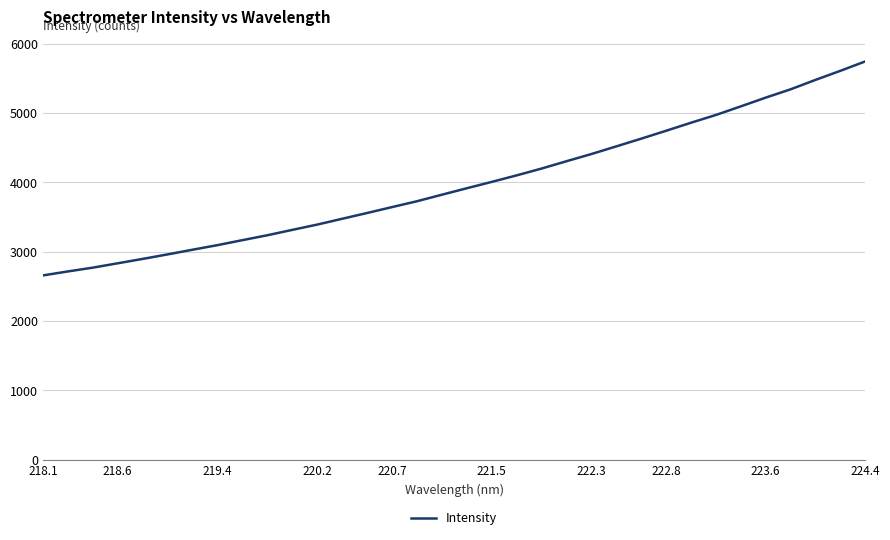

What is the minimum value shown in the chart?

2656.3